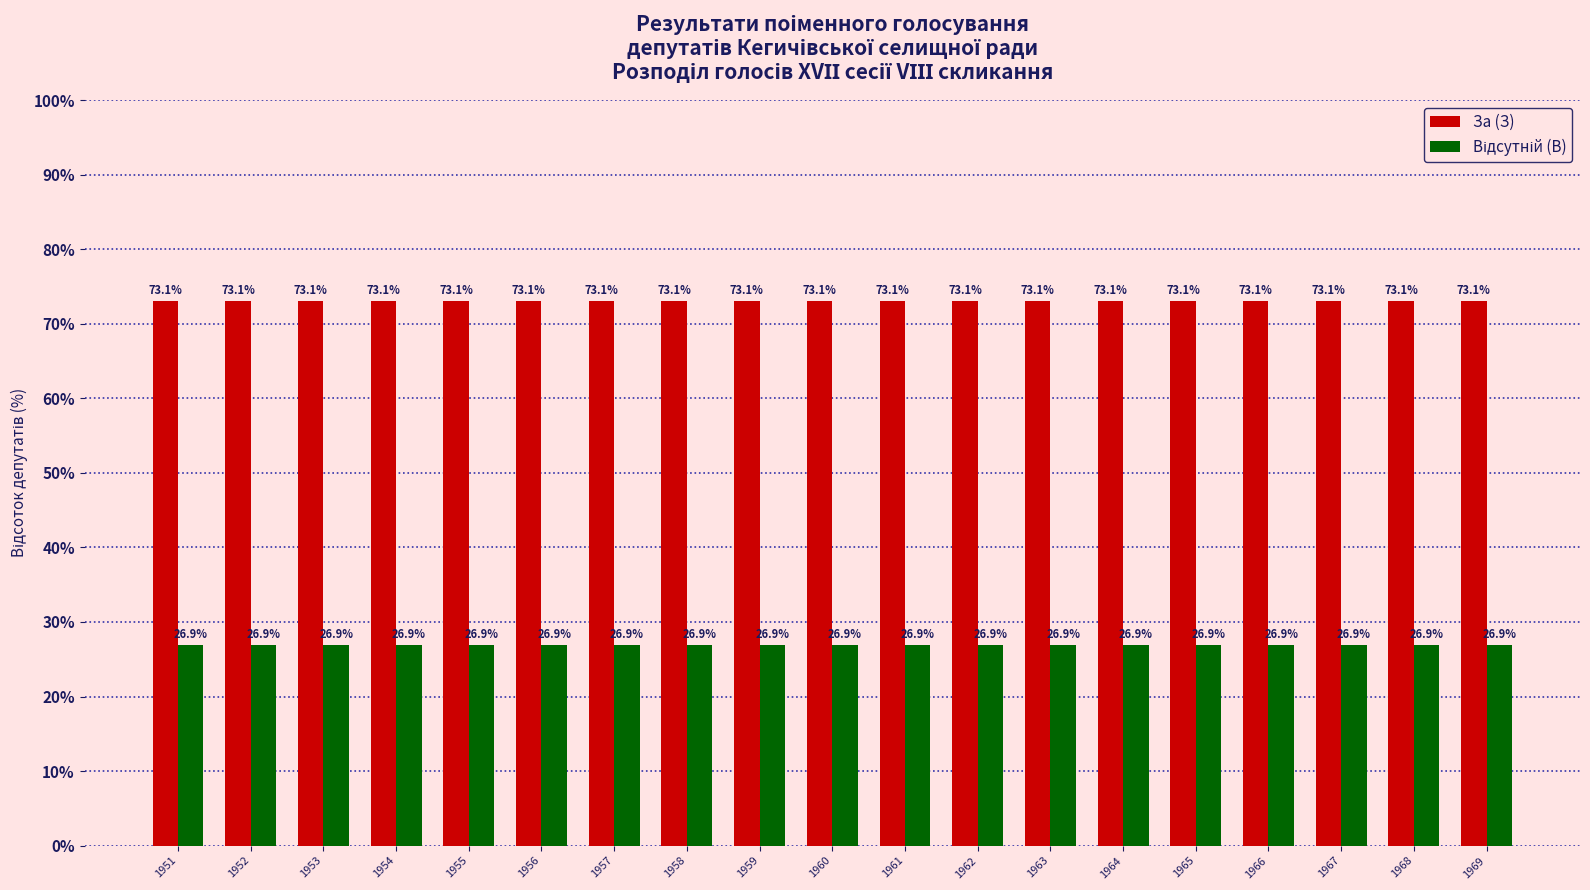

What is the minimum value shown in the chart?

26.9